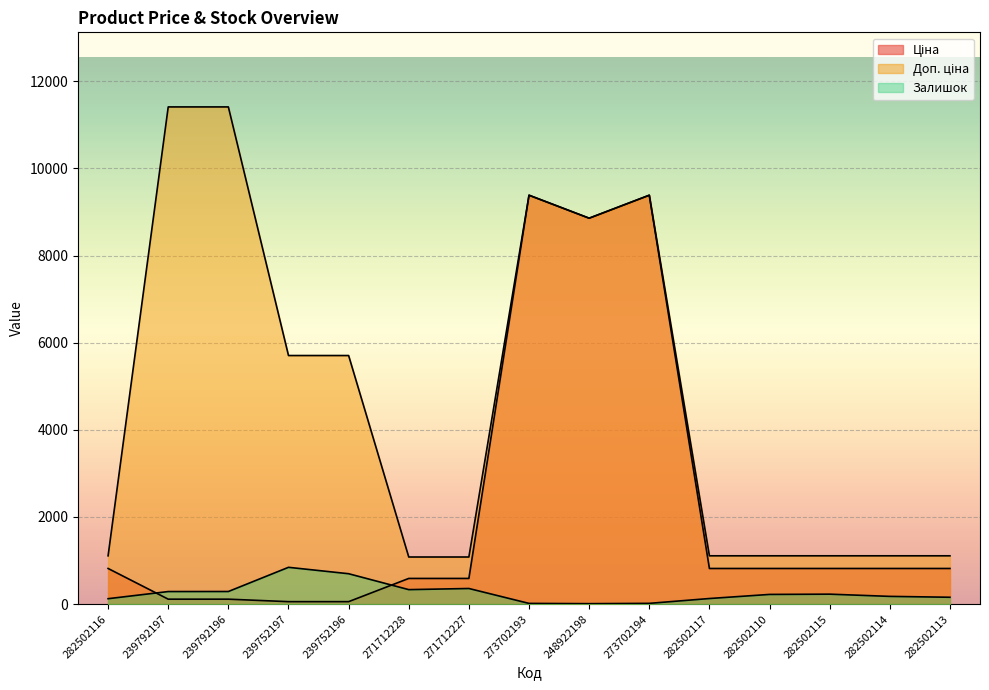

What are all the series names shown in the legend?

Ціна, Доп. ціна, Залишок